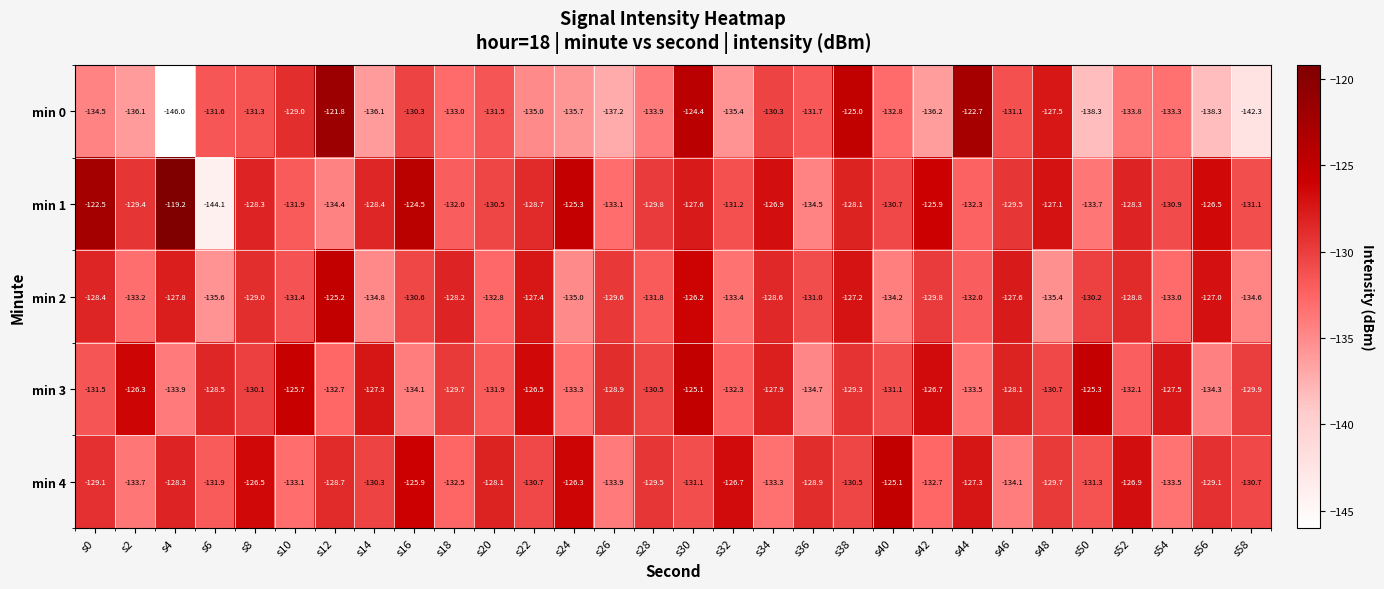

What is the spread (max minus min) of values at s54?

6.0